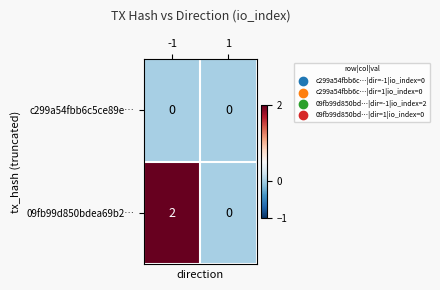

Reading left to right, list all the values displayed in this chart.

c299a54fbb6c5ce89e…: -1=0	1=0
09fb99d850bdea69b2…: -1=2	1=0